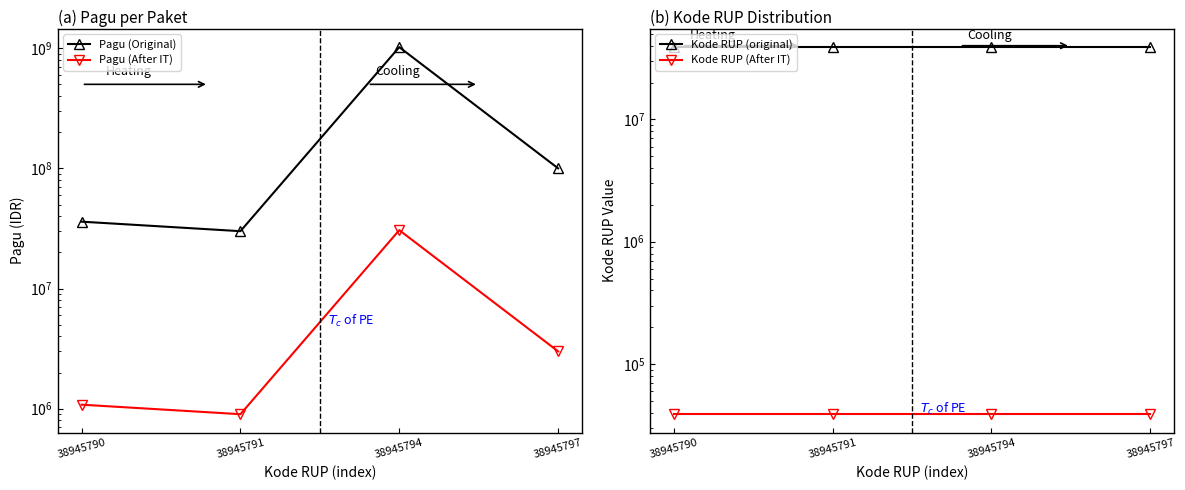

What is the sum of all Pagu (After IT) values?

35580000.0